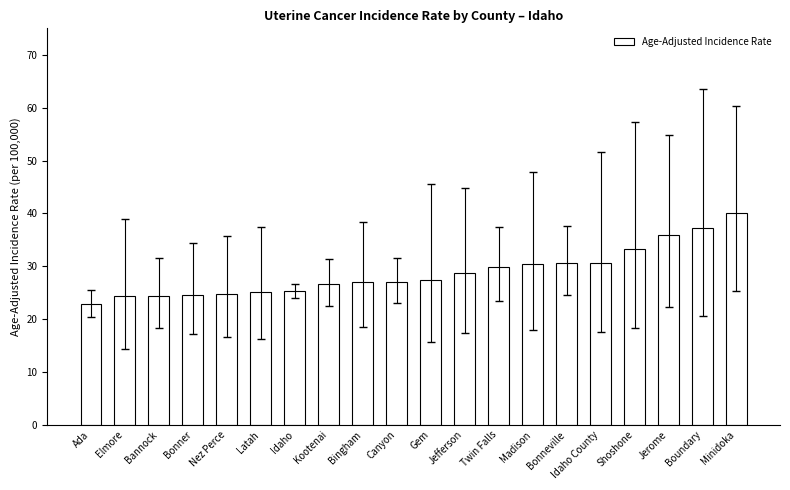

What position from the left is Nez Perce?

5